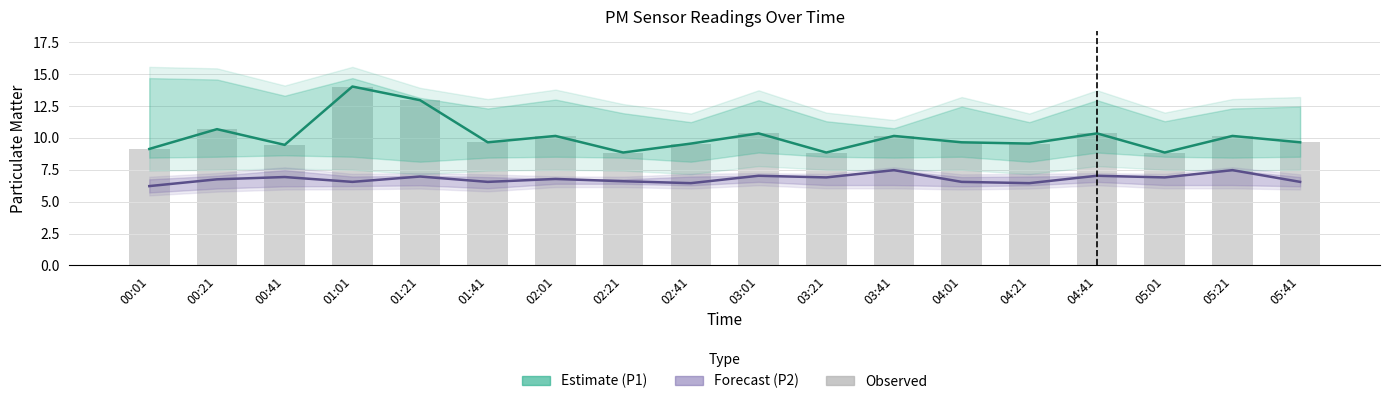

The P2 (Forecast) series shows 6.9 at 03:21. True or false?

True